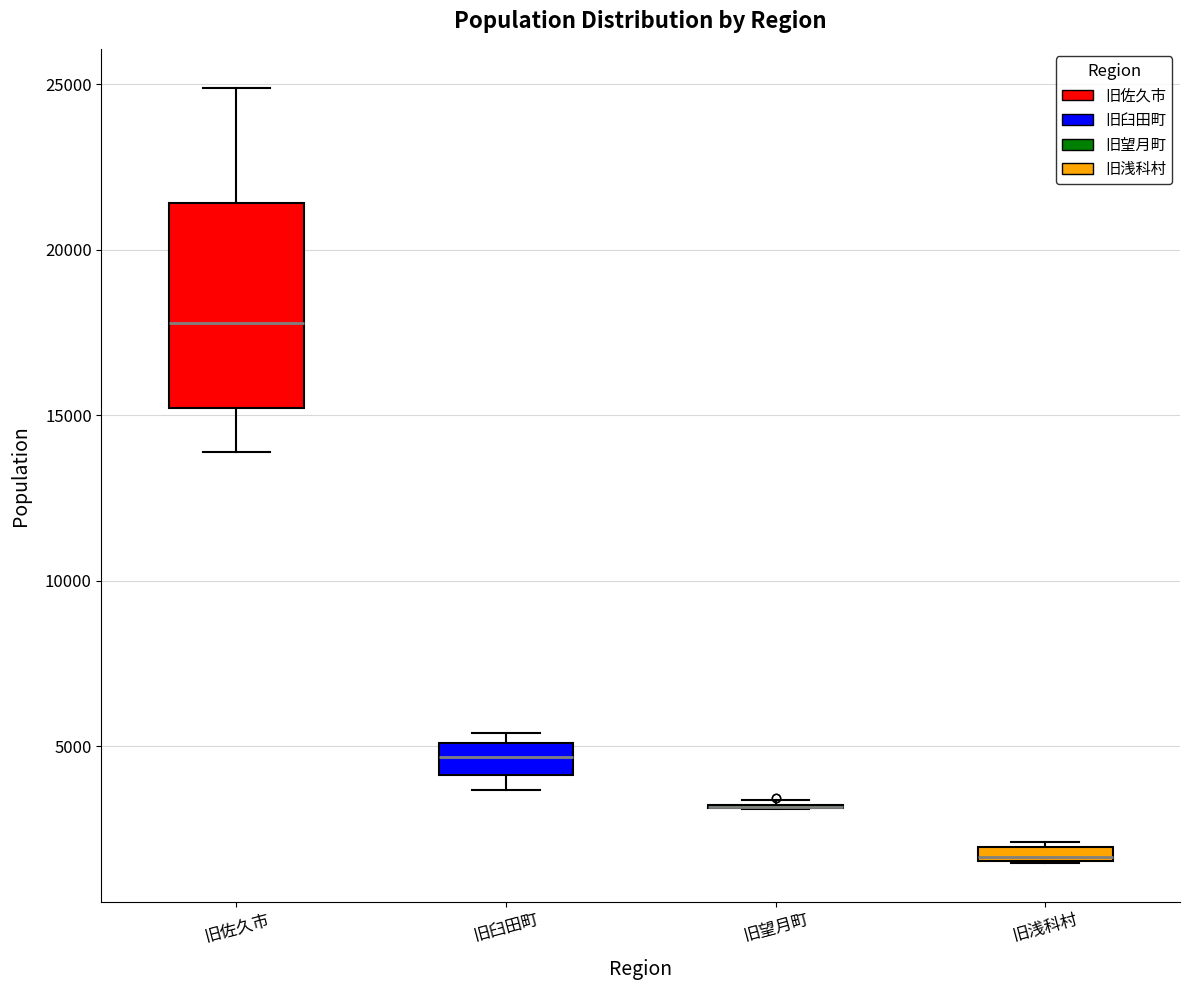

Comparing the boxes themselves (not the whiskers), which one is the tallest?

旧佐久市